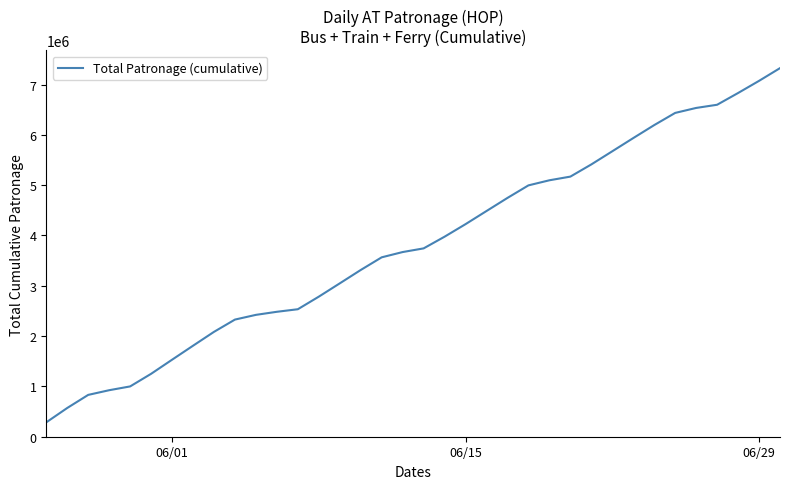

What is the minimum value shown in the chart?

285832